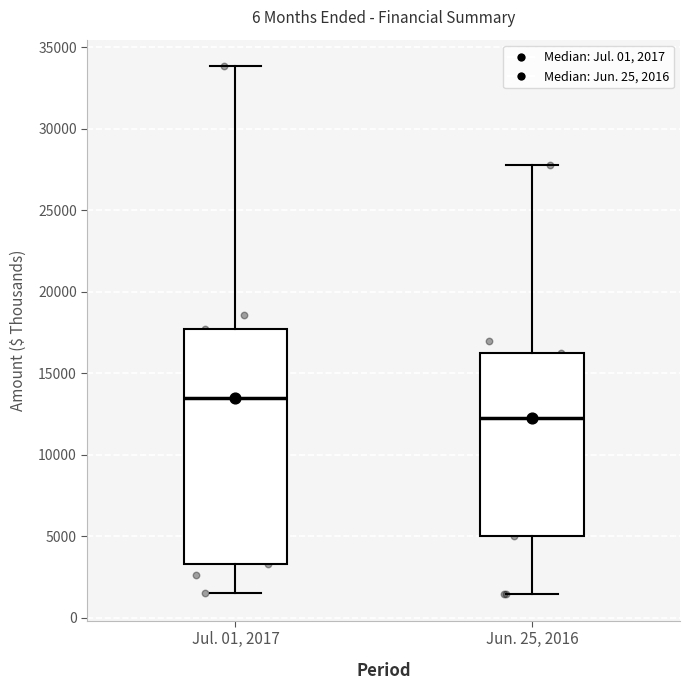

Where is the lower edge of the box for Jun. 25, 2016 on the y-axis? The values are not printed on the chart, so give them approximately, as read against the axis.

5000